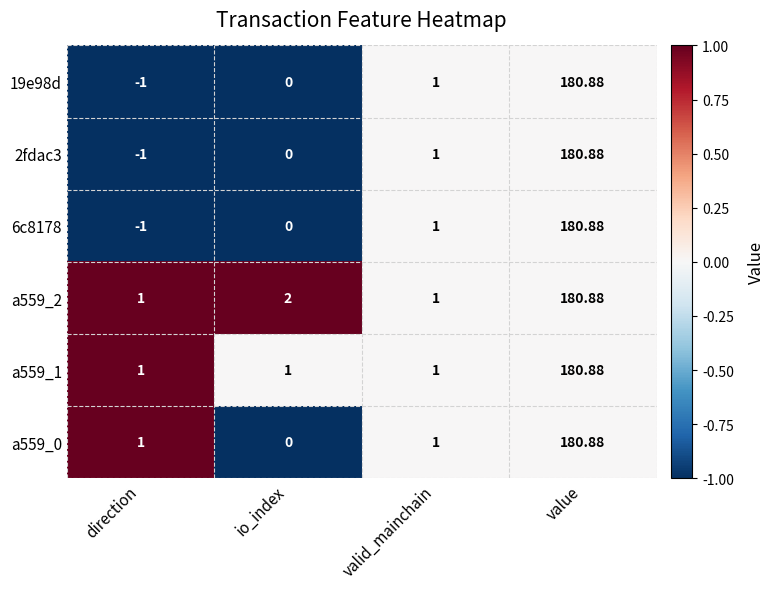

At which label is 6c8178 closest to 89?

valid_mainchain